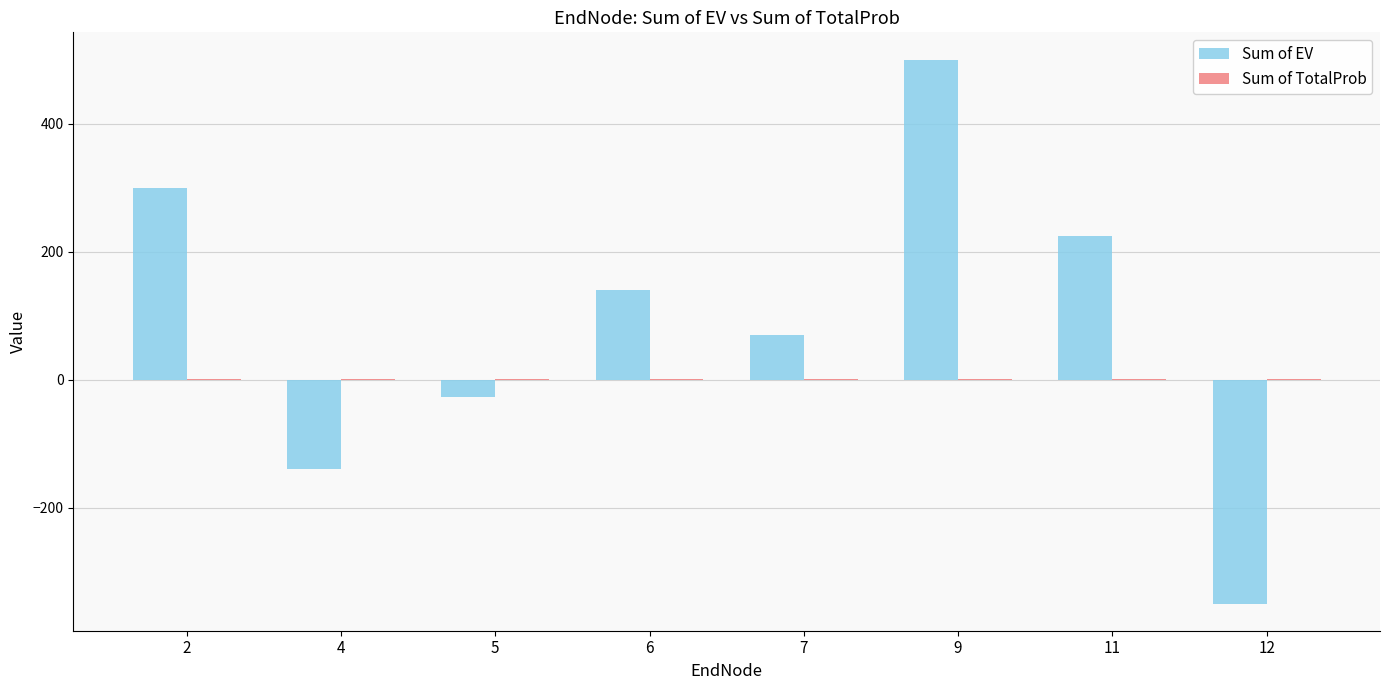

What is the maximum value for Sum of EV?

500.0